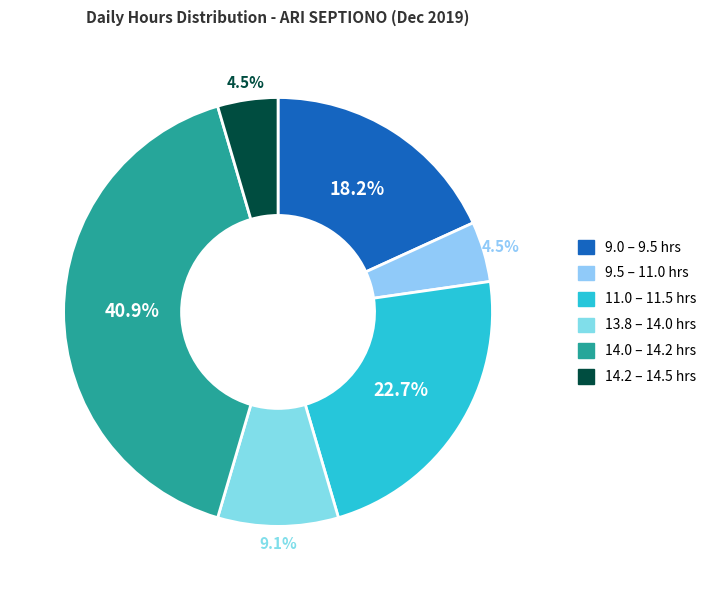

Count the number of slices in the pie.

6